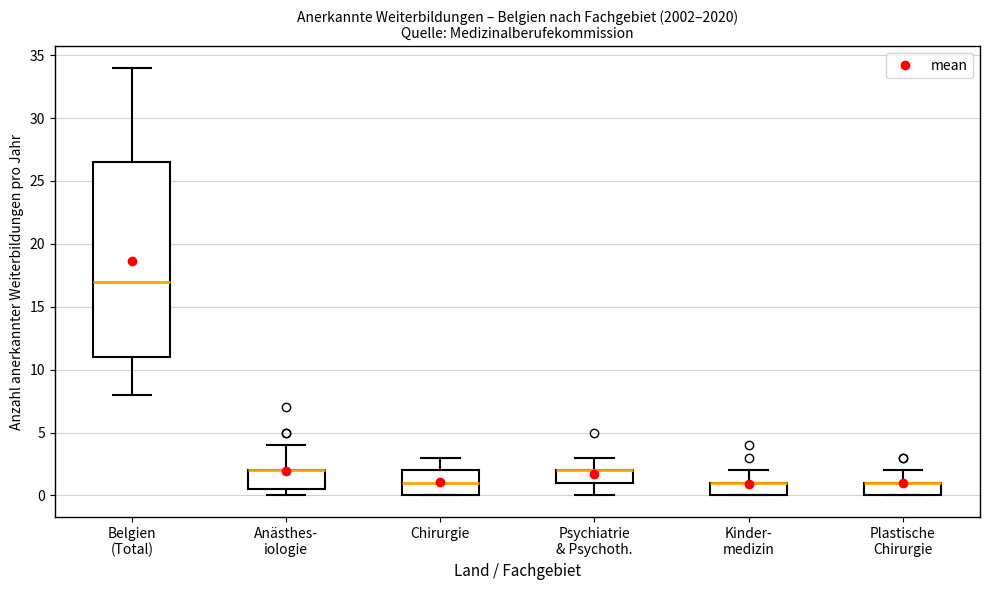

Comparing the boxes themselves (not the whiskers), which one is the tallest?

Belgien (Total)